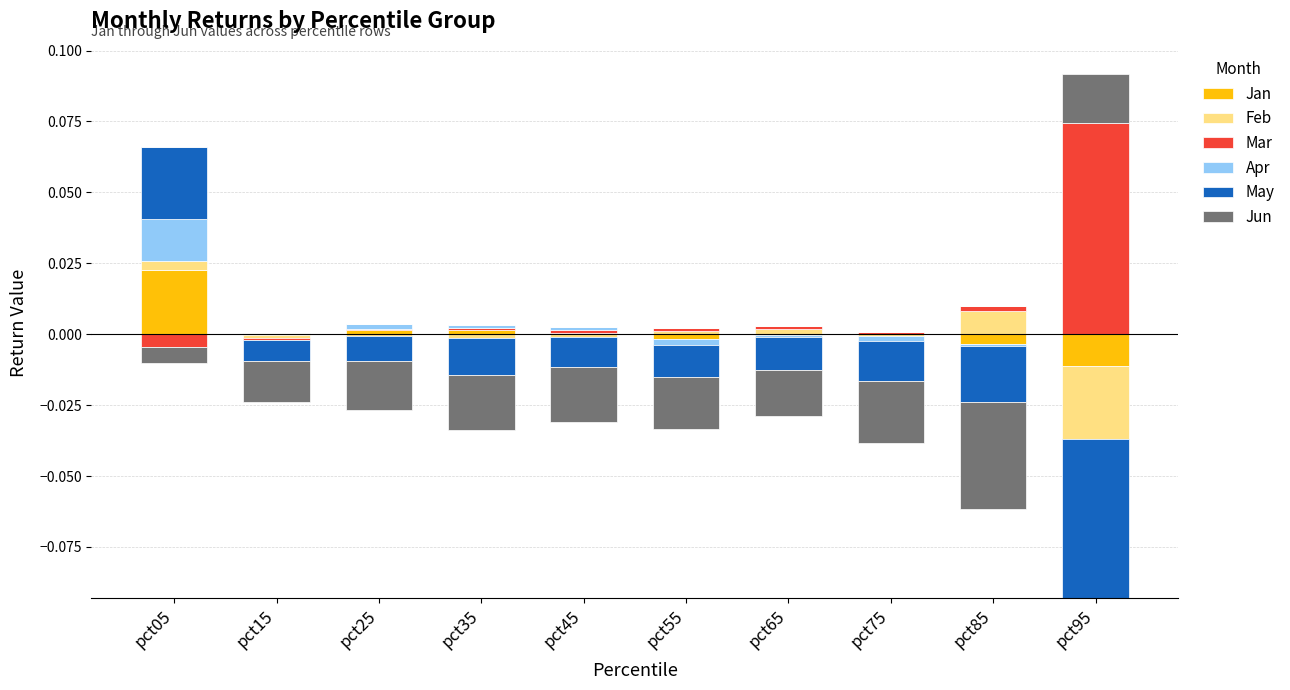

How many groups of bars are there?

10